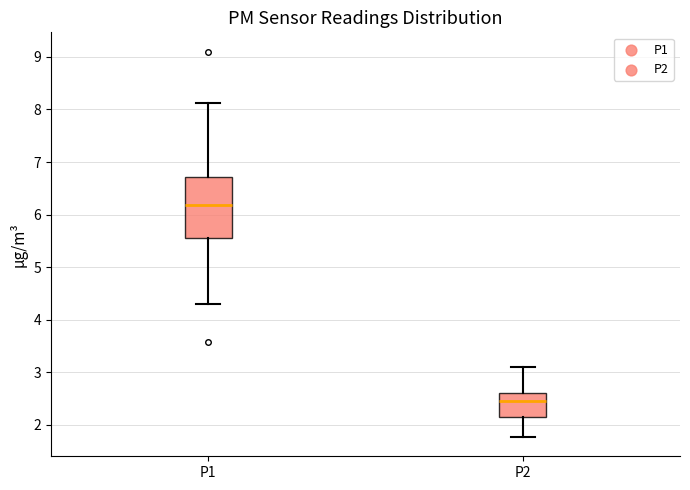

Where does the lower whisker of the box for P1 end on the y-axis? The values are not printed on the chart, so give them approximately, as read against the axis.

4.3